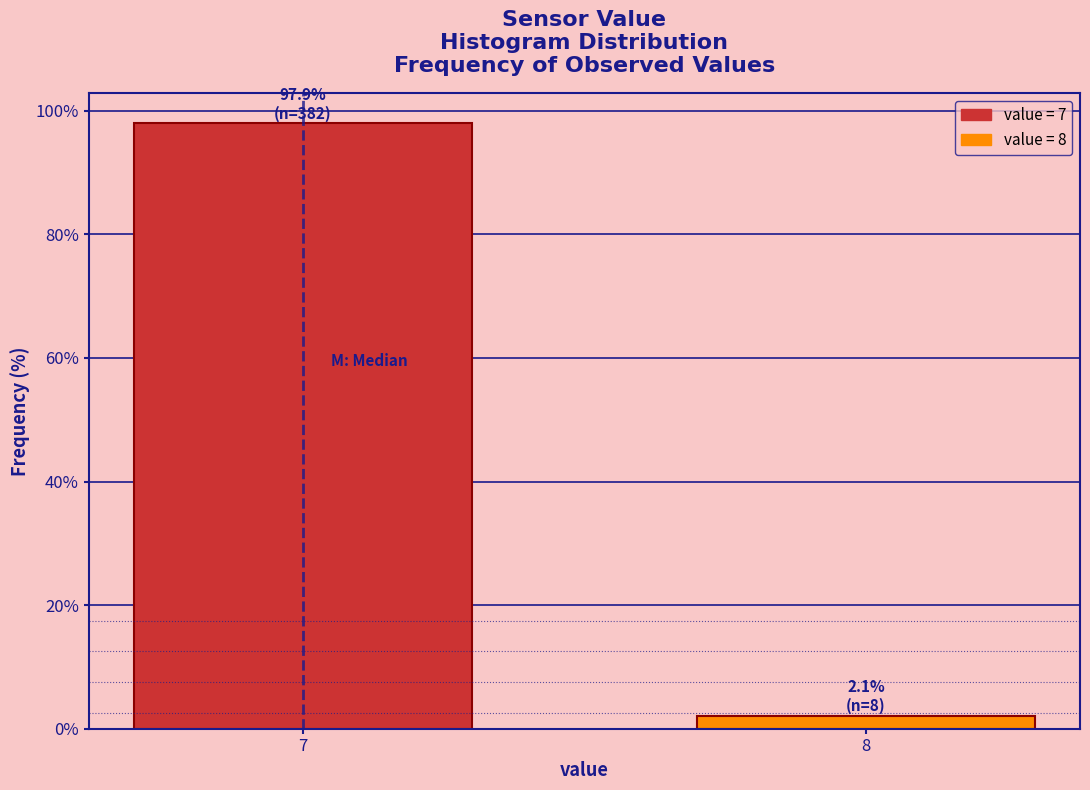

Reading left to right, extract all data points from this chart.

7=97.9	8=2.1